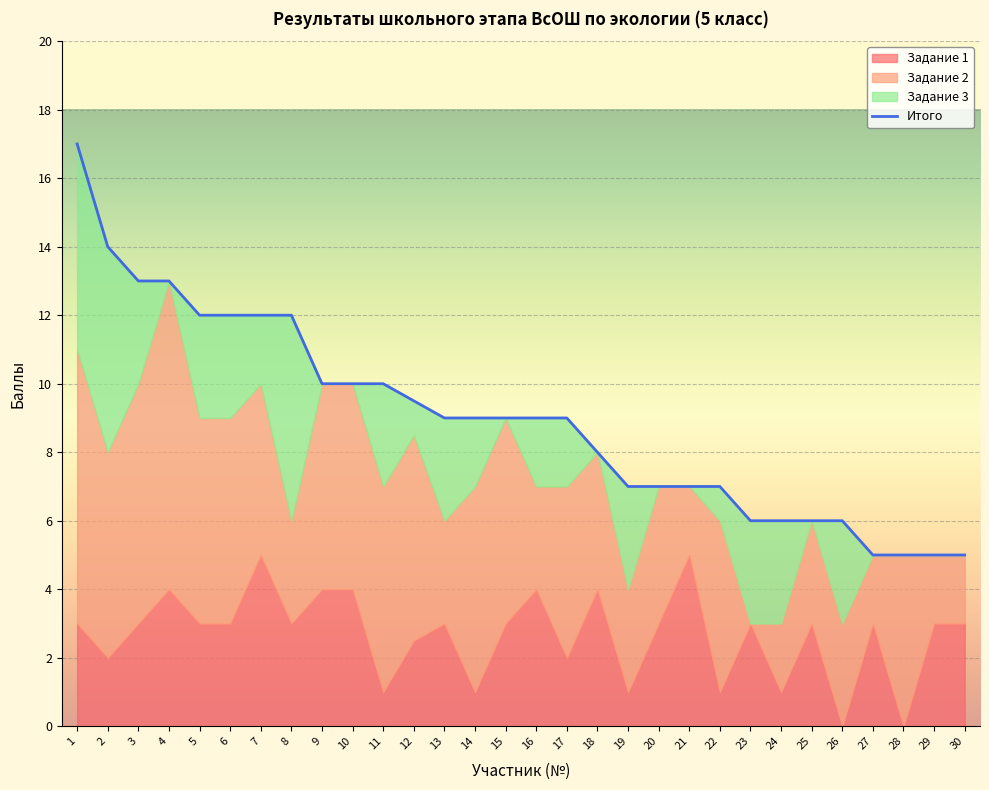

Which series has the largest total across all categories?

Итого